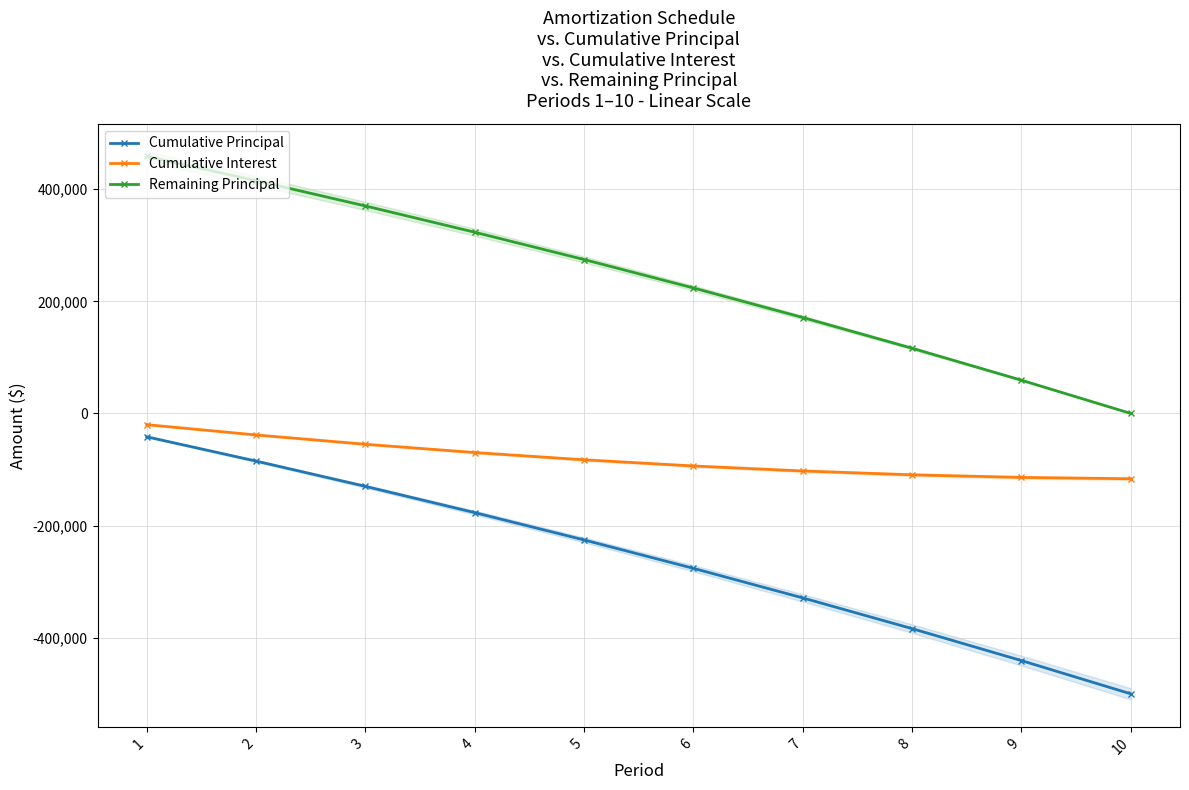

What is the difference between the highest and lowest values at 7?

500000.0